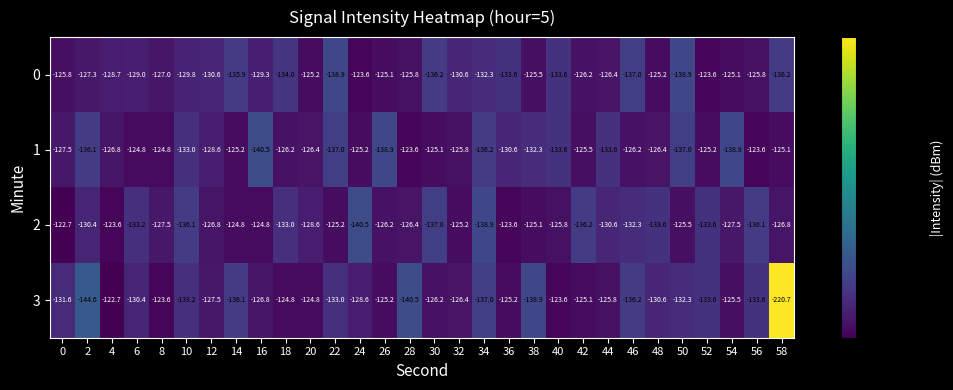

At which label does 2 first exceed 127?

2